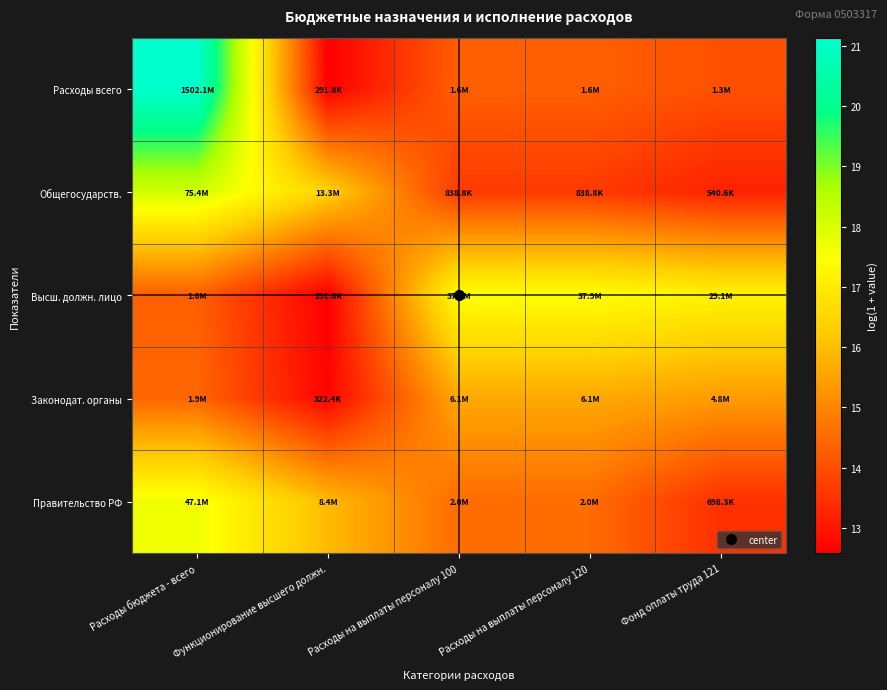

Between Расходы бюджета - всего and Функционирование высшего должн., which series saw the biggest shift?

Расходы всего